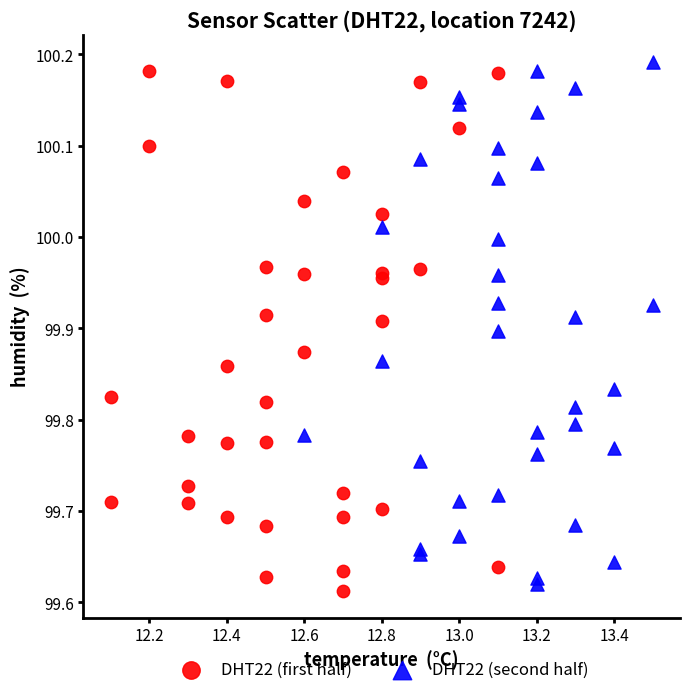

What are all the series names shown in the legend?

DHT22 (first half), DHT22 (second half)